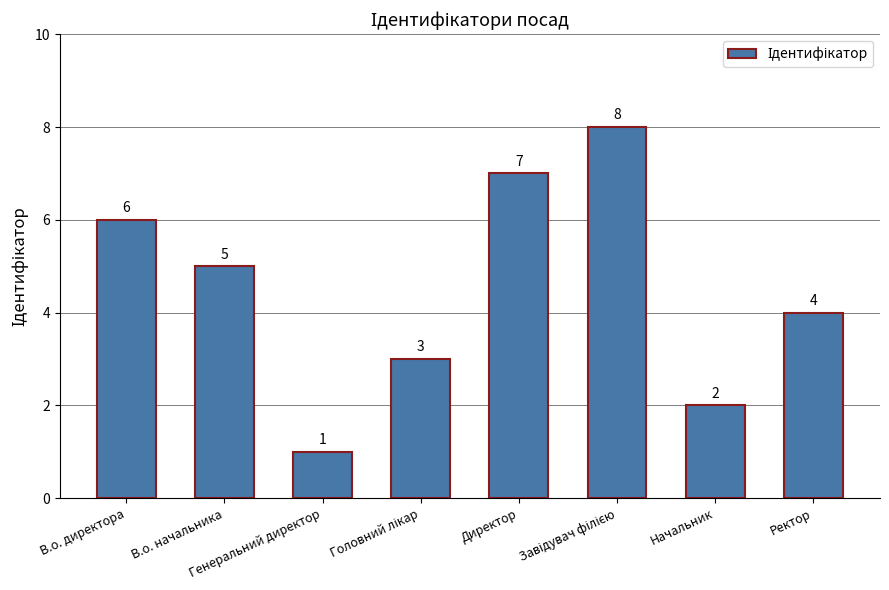

Reading right to left, what are all the values shown in this chart?

4	2	8	7	3	1	5	6